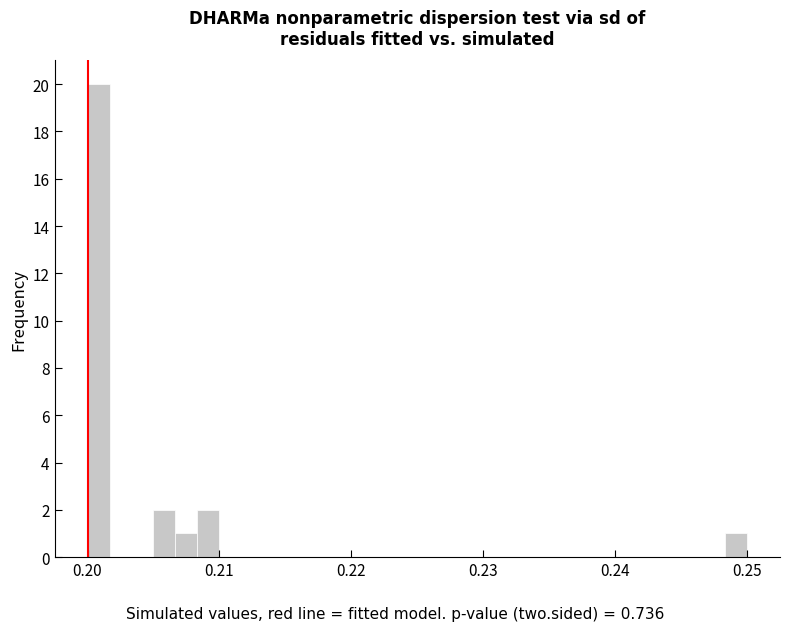

Around what value on the x-axis is the tallest bar? Give the approximate position of its centre, as read against the axis.

0.201